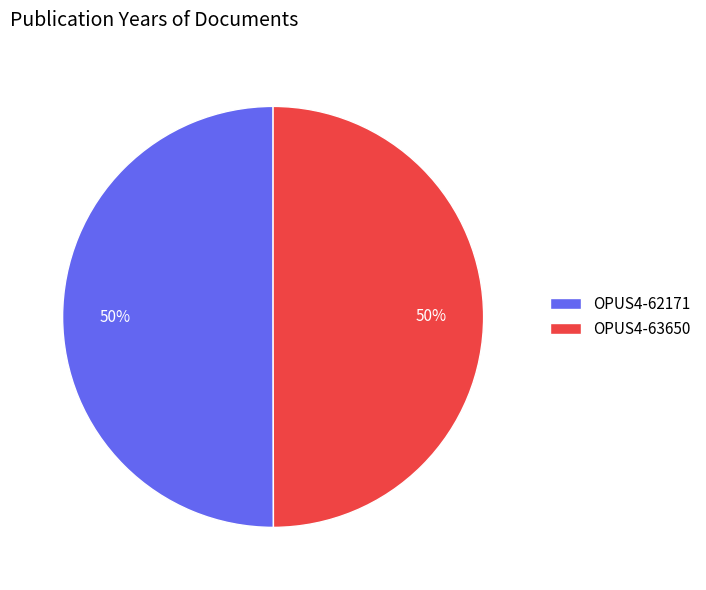

Combined, do OPUS4-63650 and OPUS4-62171 account for over 50%?

Yes